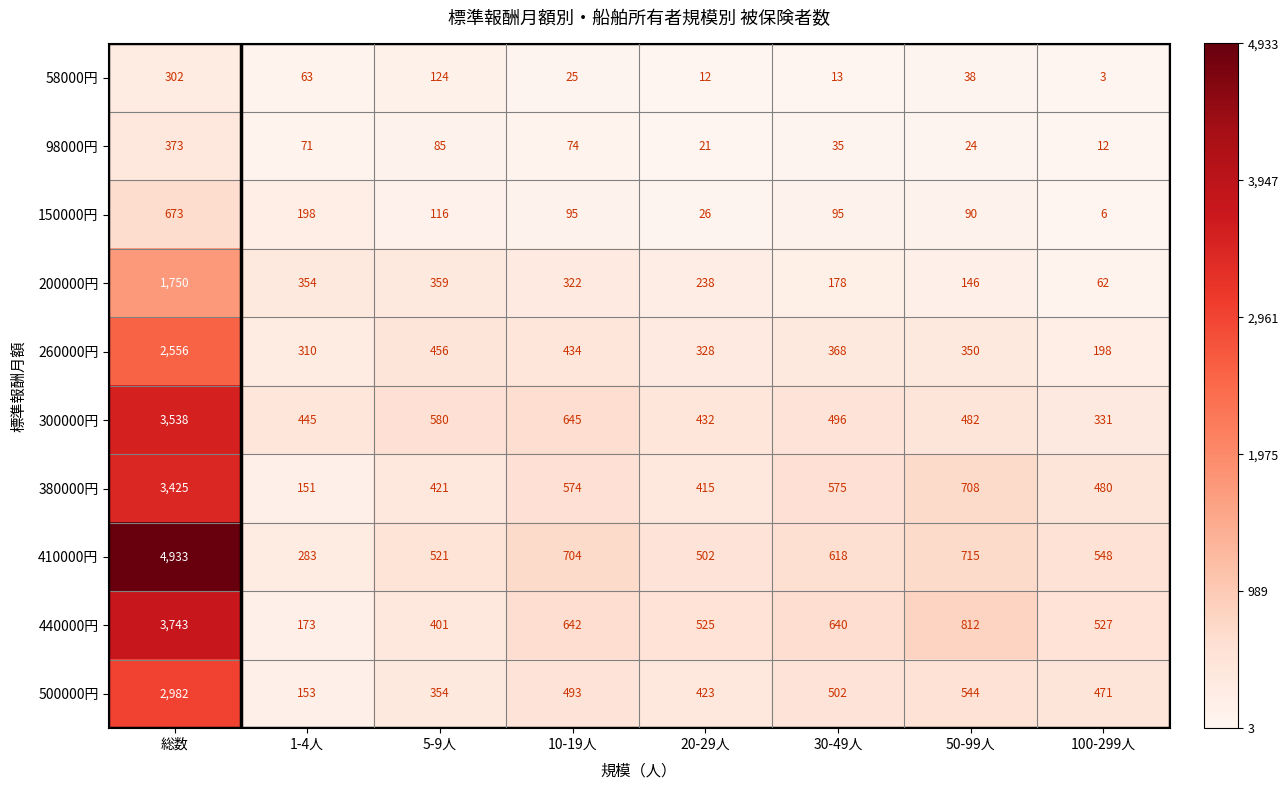

What is the greatest value displayed?

4933